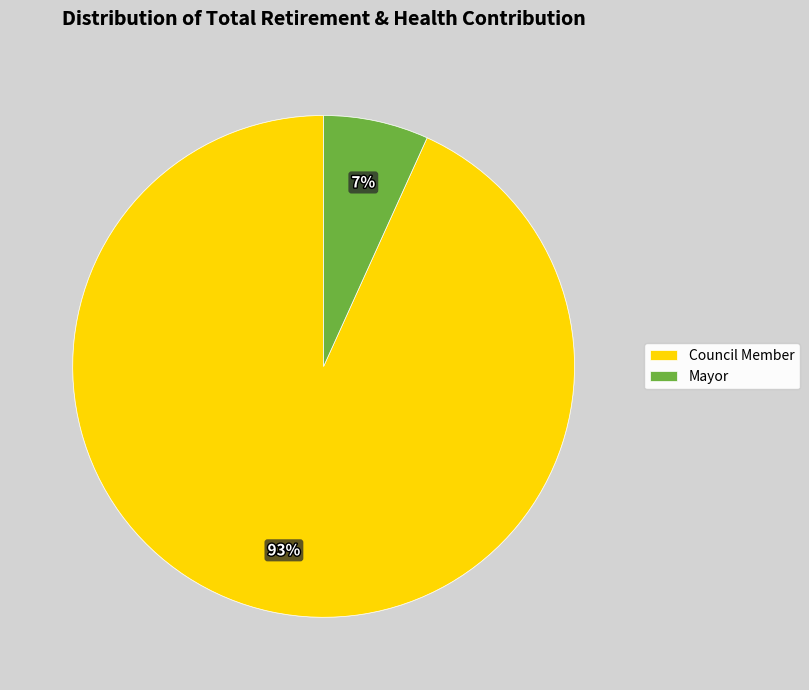

How many slices are in this pie chart?

2